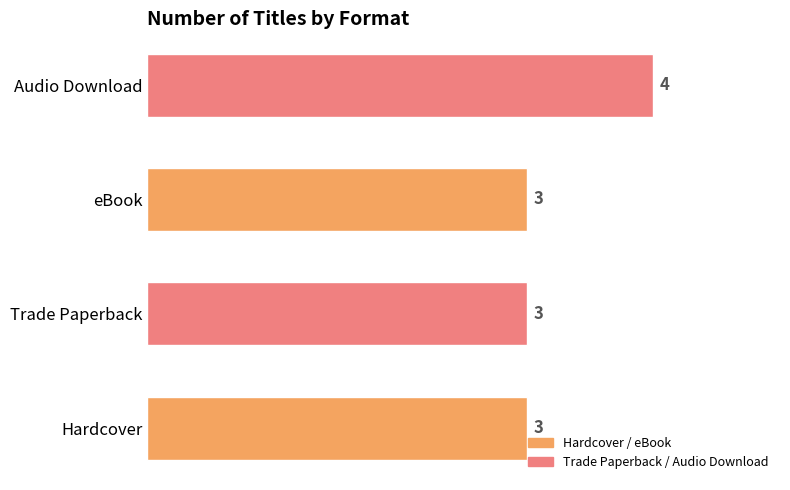

What is the sum of all values?

13